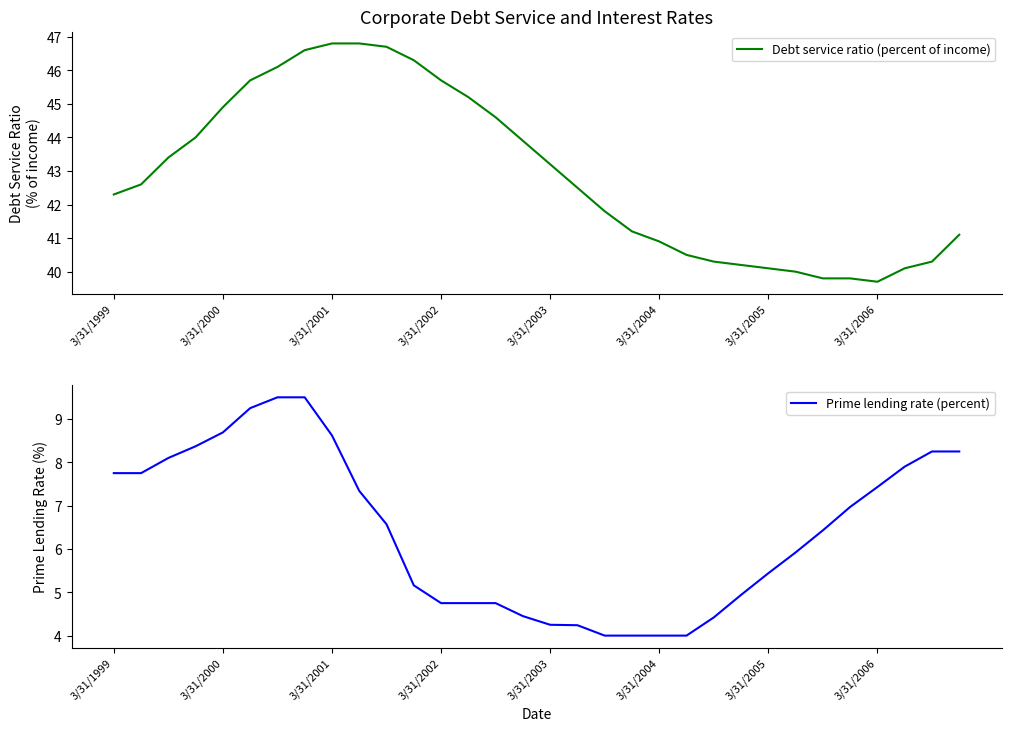

At which label does Debt service ratio (percent of income) first exceed 42?

3/31/1999